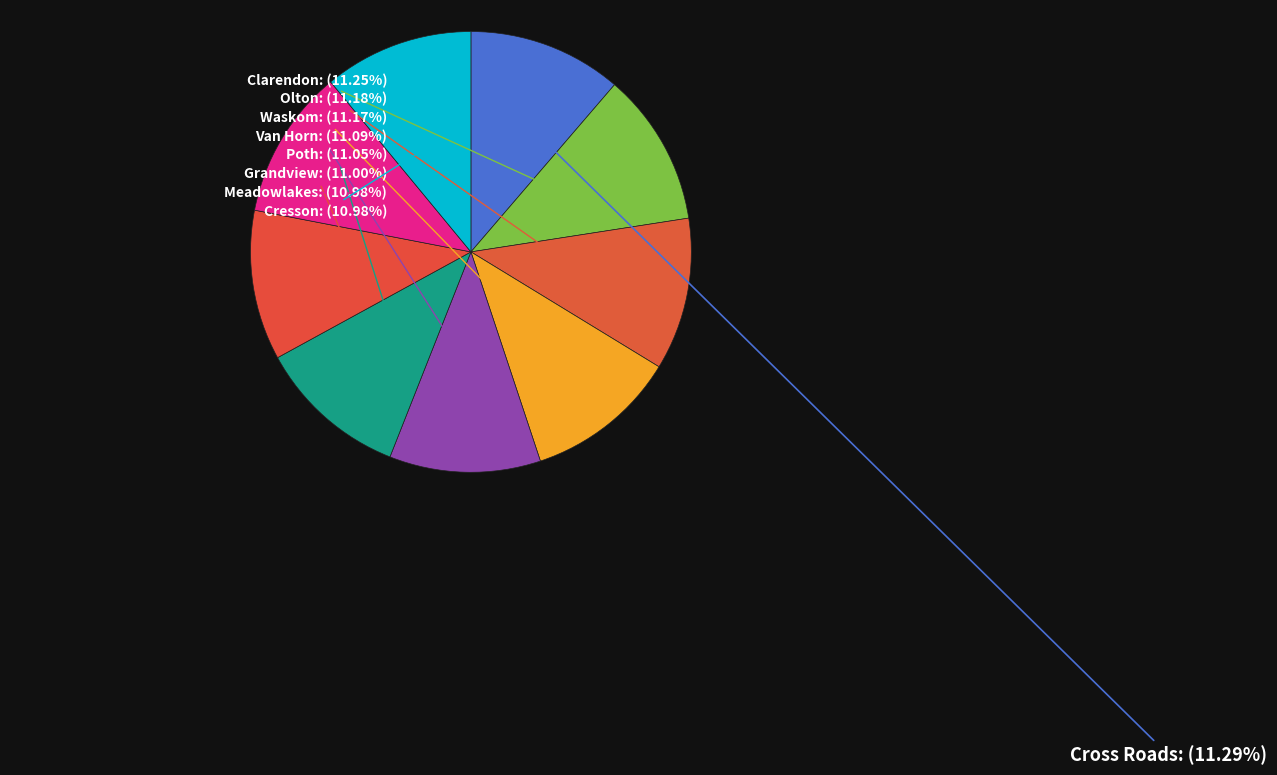

How many slices are in this pie chart?

9